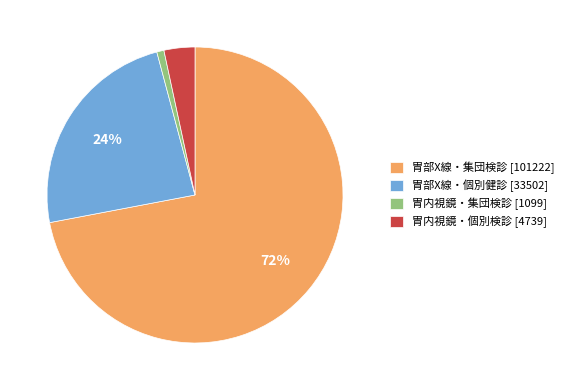

To the nearest percent, what is the difference between the largest and smallest slice percentages?

71%